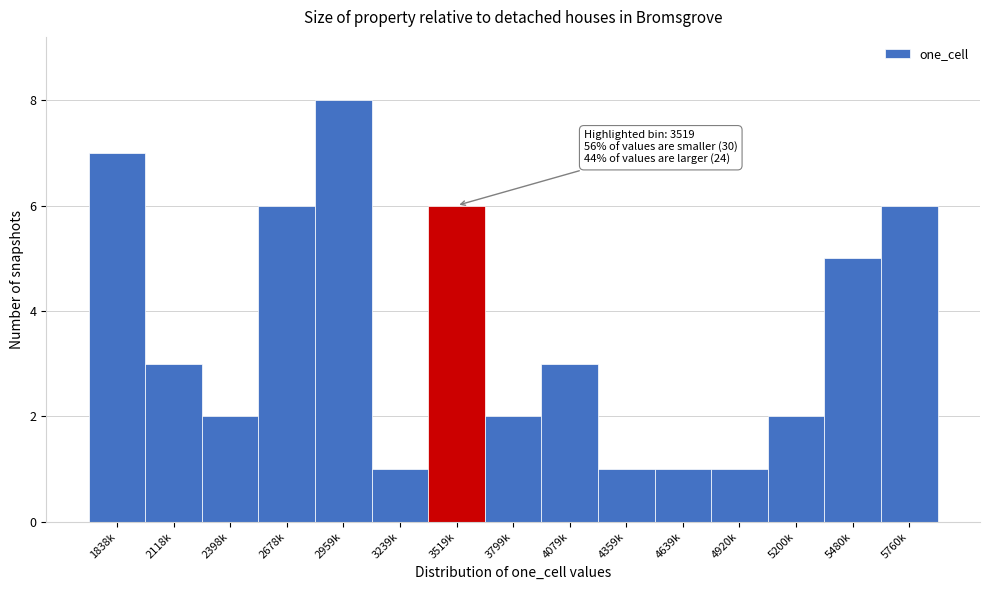

Reading left to right, extract all data points from this chart.

1838k=7	2118k=3	2398k=2	2678k=6	2959k=8	3239k=1	3519k=6	3799k=2	4079k=3	4359k=1	4639k=1	4920k=1	5200k=2	5480k=5	5760k=6